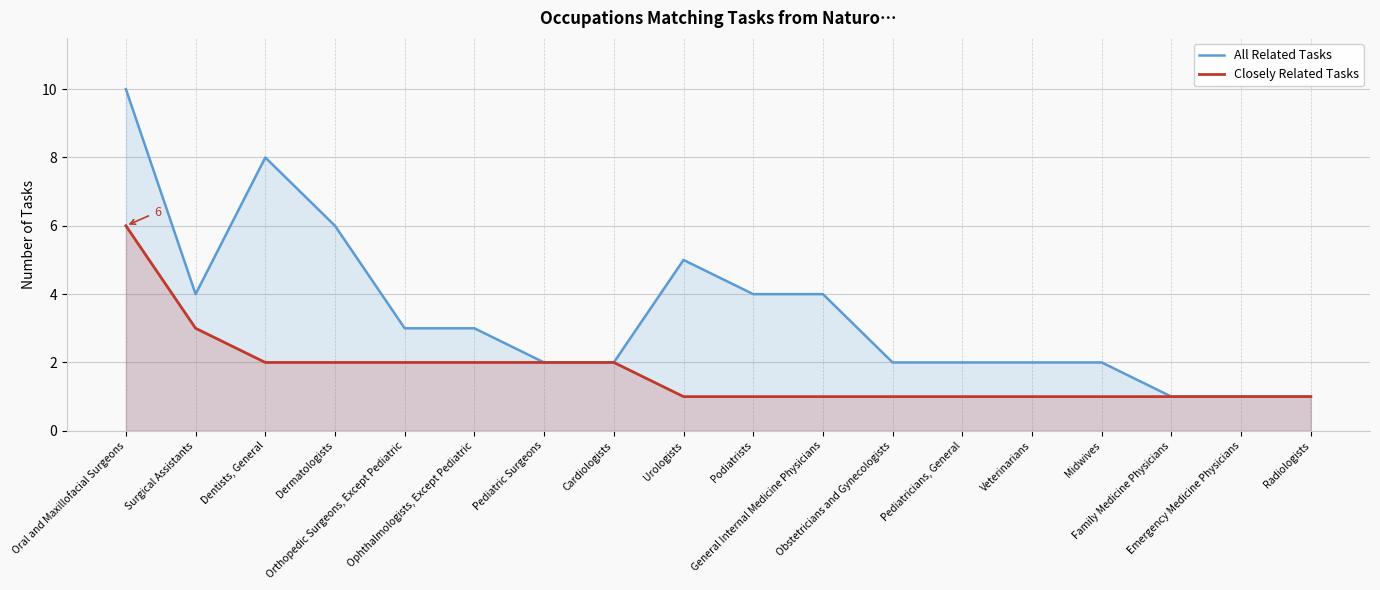

What are all the series names shown in the legend?

All Related Tasks, Closely Related Tasks